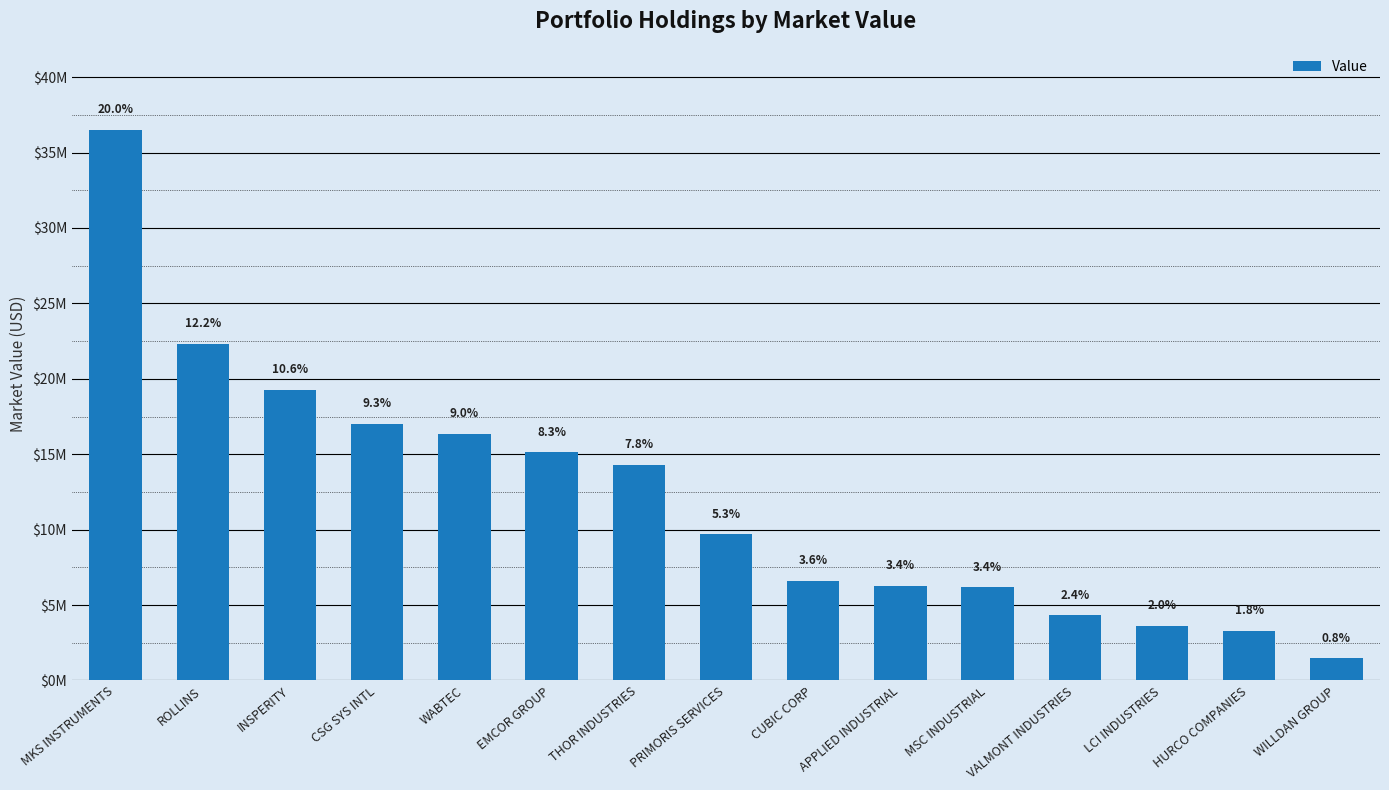

List the labels in order of value, smallest first.

WILLDAN GROUP, HURCO COMPANIES, LCI INDUSTRIES, VALMONT INDUSTRIES, MSC INDUSTRIAL, APPLIED INDUSTRIAL, CUBIC CORP, PRIMORIS SERVICES, THOR INDUSTRIES, EMCOR GROUP, WABTEC, CSG SYS INTL, INSPERITY, ROLLINS, MKS INSTRUMENTS